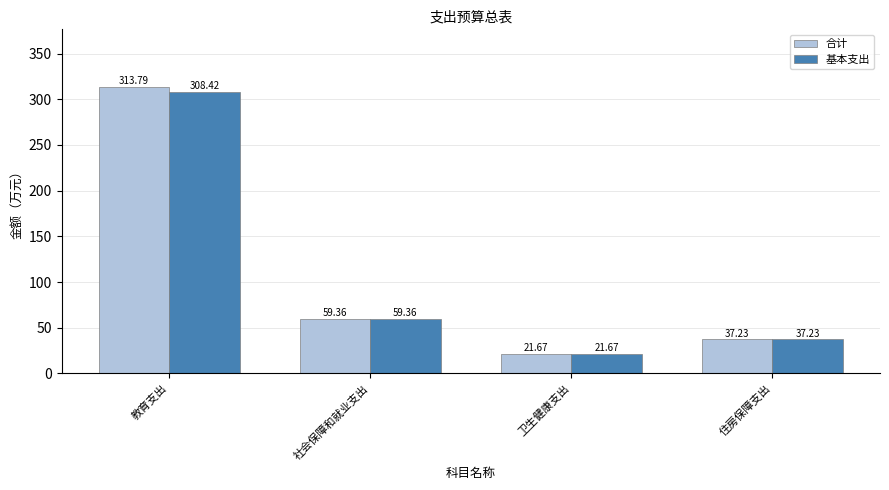

What is the label of the 2nd bar from the left?

社会保障和就业支出